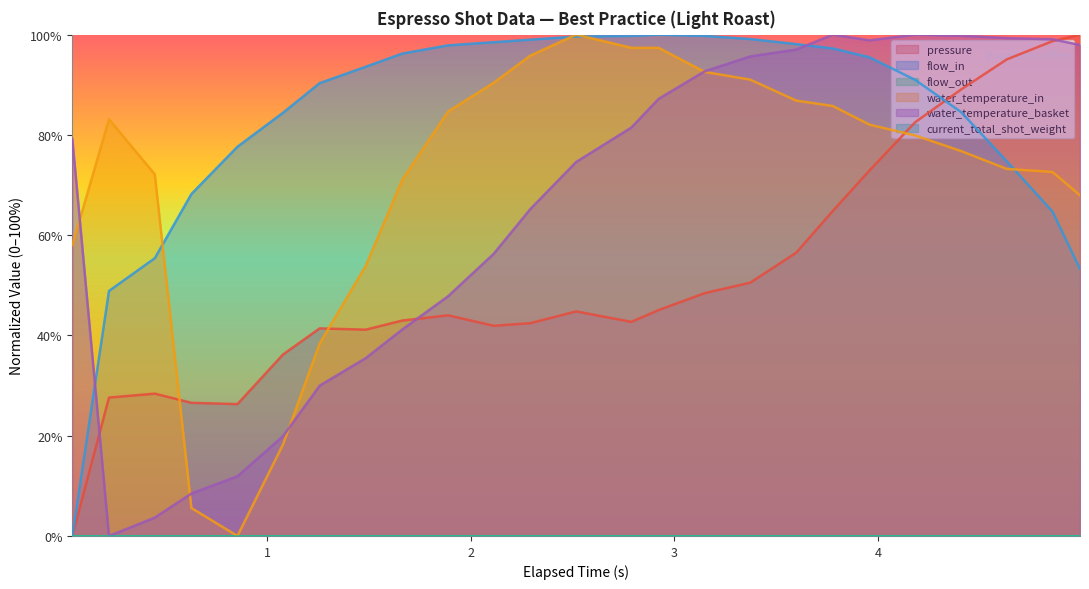

What is the value of the pressure point at the 4th from the left?

26.6